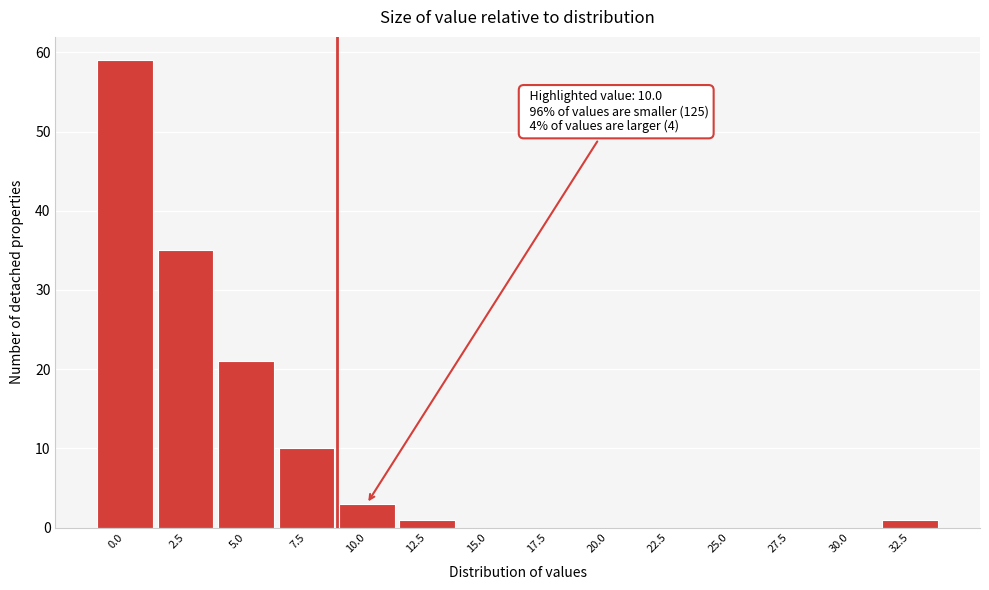

Reading right to left, extract all data points from this chart.

32.5=1	30.0=0	27.5=0	25.0=0	22.5=0	20.0=0	17.5=0	15.0=0	12.5=1	10.0=3	7.5=10	5.0=21	2.5=35	0.0=59